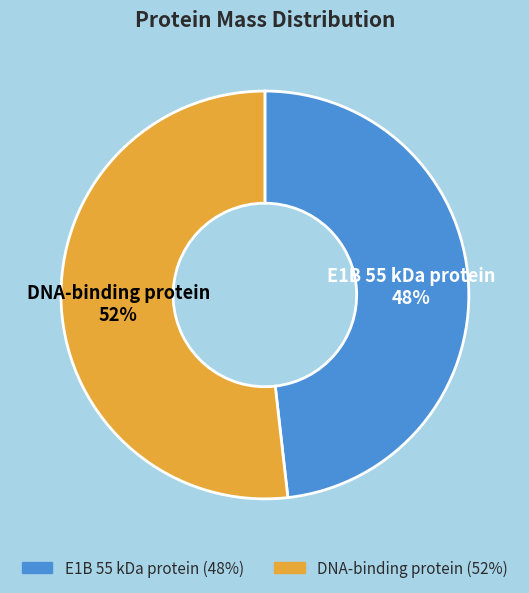

To the nearest percent, what percentage of the pie is DNA-binding protein?

52%